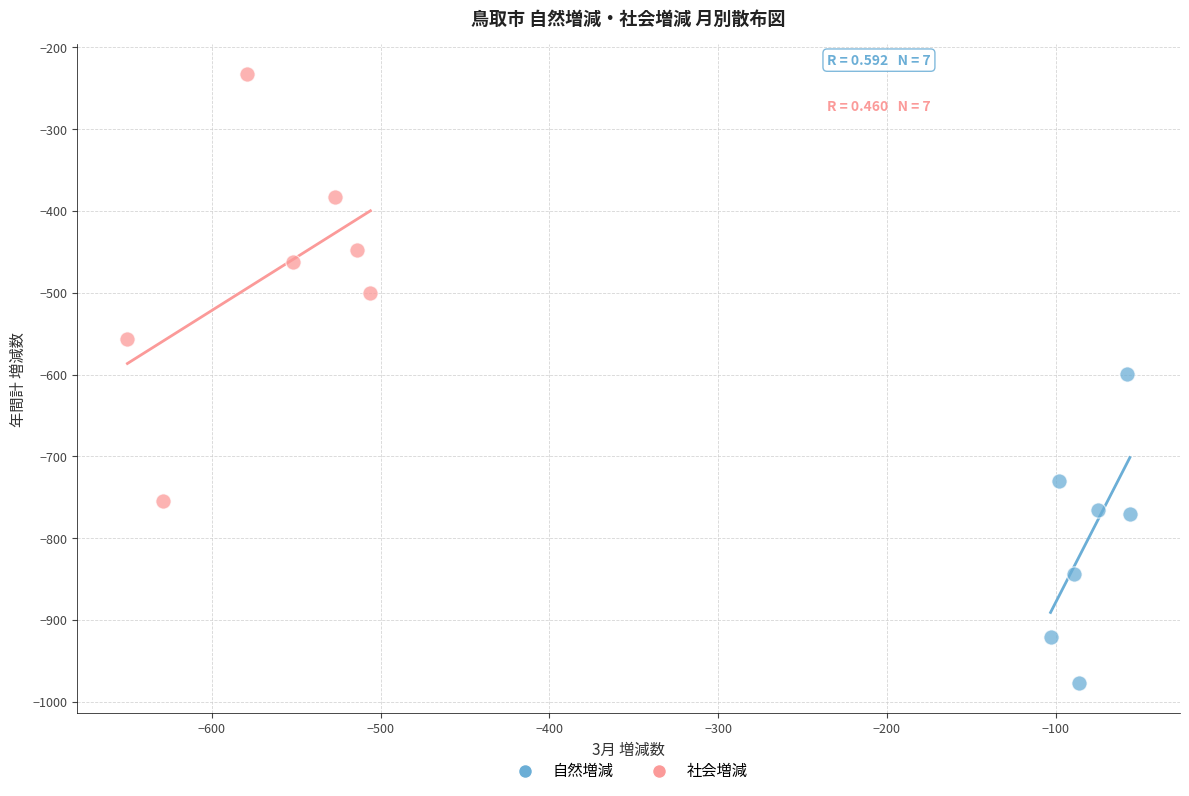

Which series contains the highest Y value?

社会増減